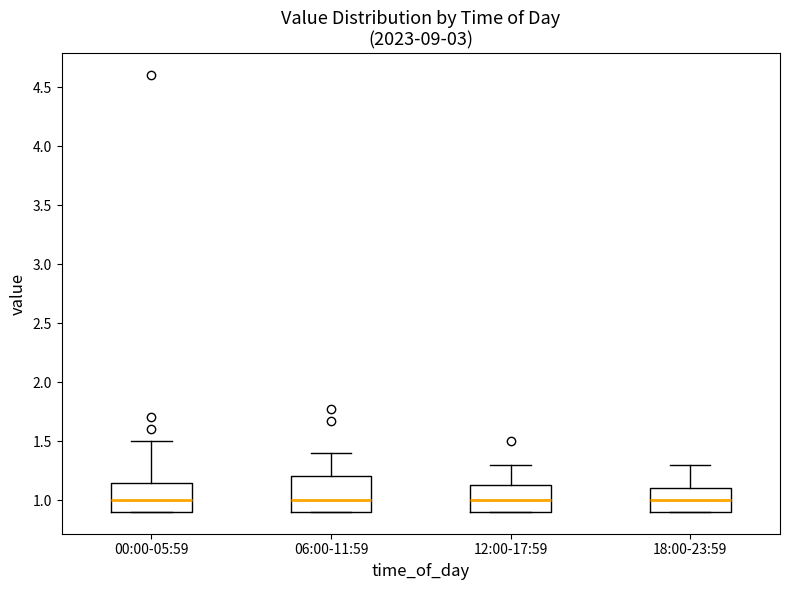

Reading left to right, transcribe this box plot: for each box, give where its median line is, the range the box spans, and where its two whiskers end, as read against the y-axis. The values are not printed on the chart, so give them approximately, as read against the axis.

00:00-05:59: median 1.00, box 0.90 to 1.15, whiskers 0.90 to 1.50
06:00-11:59: median 1.00, box 0.90 to 1.20, whiskers 0.90 to 1.40
12:00-17:59: median 1.00, box 0.90 to 1.15, whiskers 0.90 to 1.30
18:00-23:59: median 1.00, box 0.90 to 1.10, whiskers 0.90 to 1.30